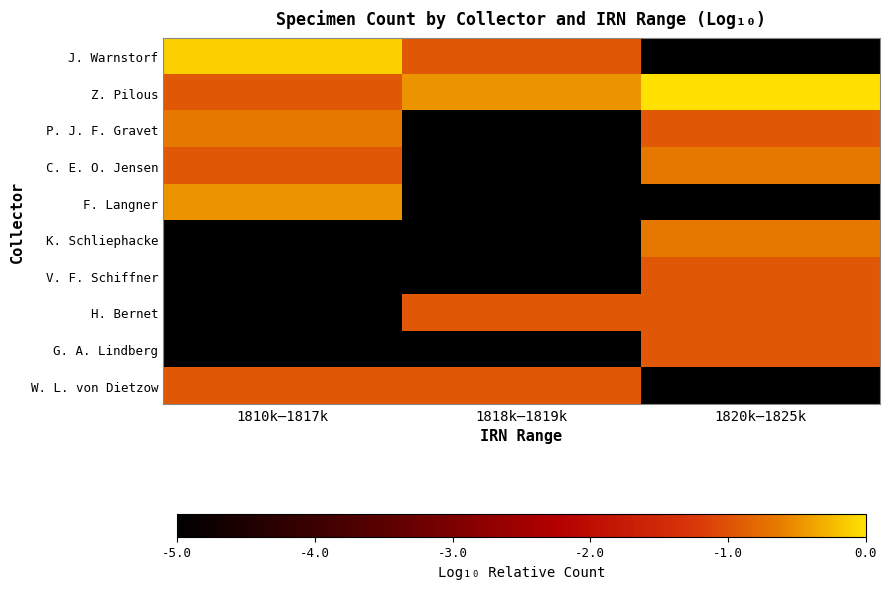

At which category is the sum across all series the highest?

1820k–1825k